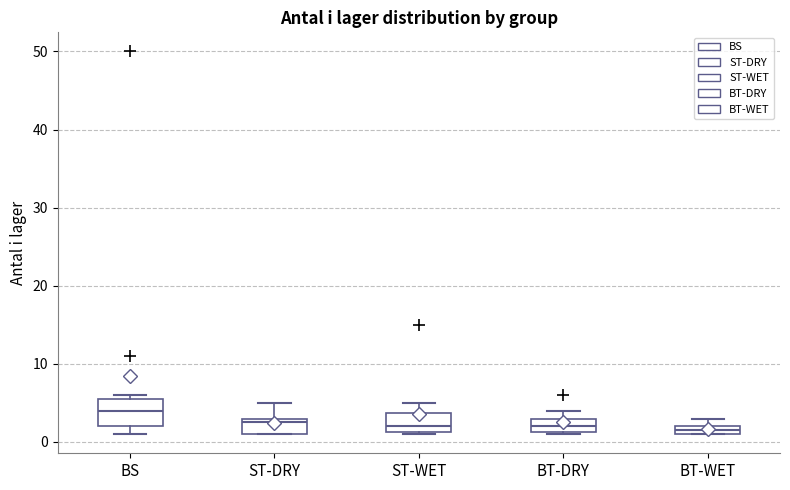

Where is the lower edge of the box for BS on the y-axis? The values are not printed on the chart, so give them approximately, as read against the axis.

2